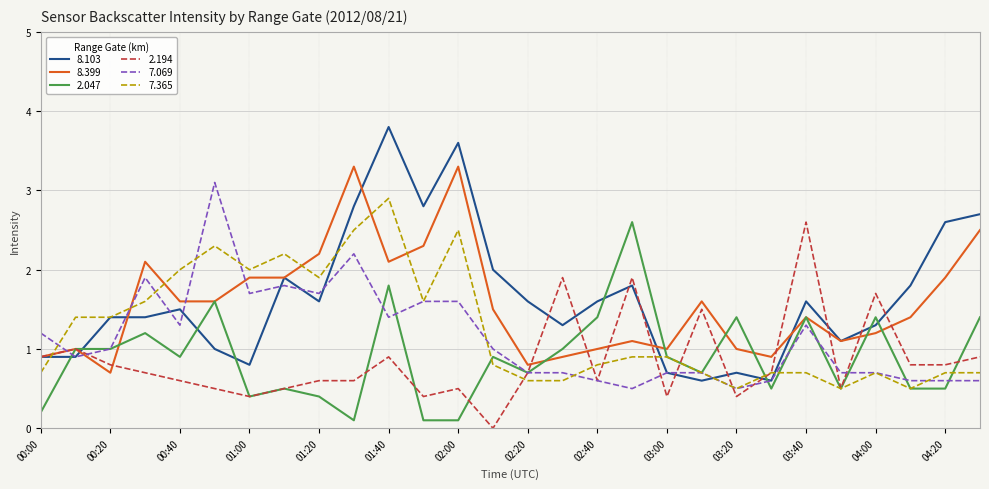

After their last crossing, which series has the higher values: 7.069 or 8.399?

8.399